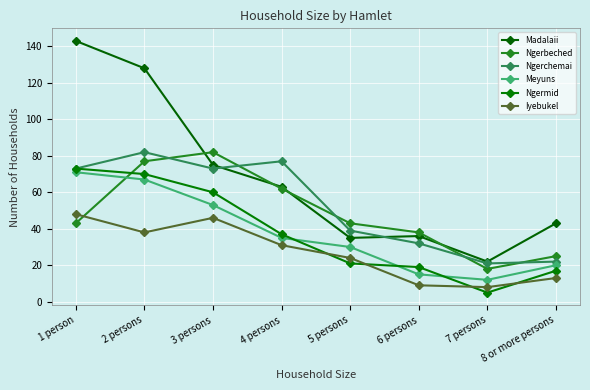

At which label does Ngerchemai first exceed 73?

2 persons